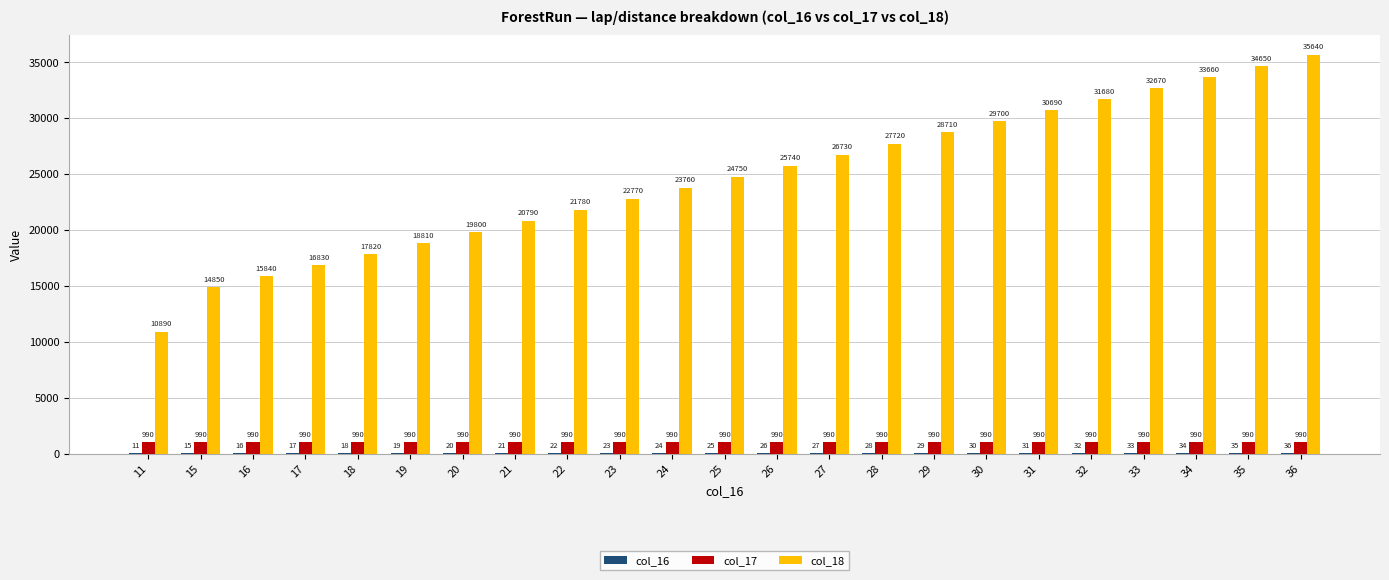

How many categories are shown in the chart?

23